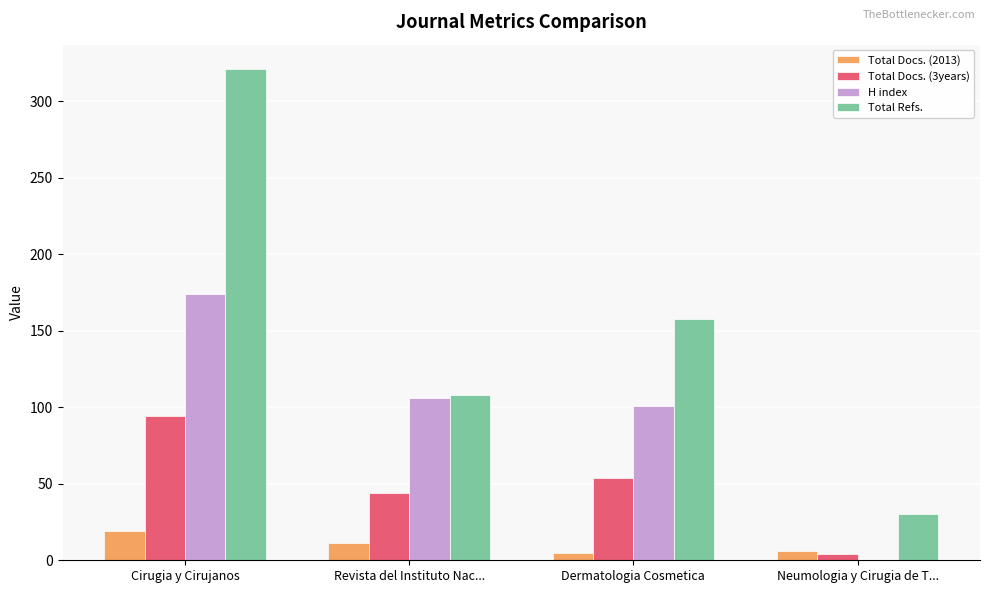

Which series changed the most between Revista del Instituto Nac... and Dermatologia Cosmetica?

Total Refs.